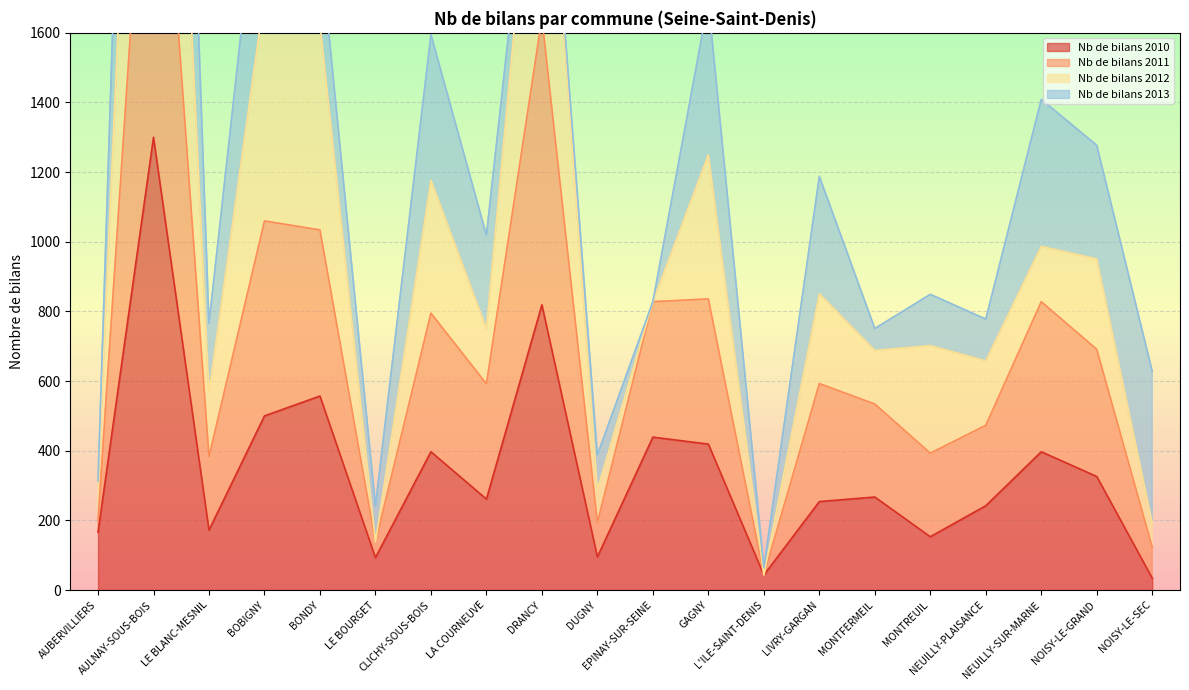

Is it true that Nb de bilans 2011 equals 1060 at BOBIGNY?

True